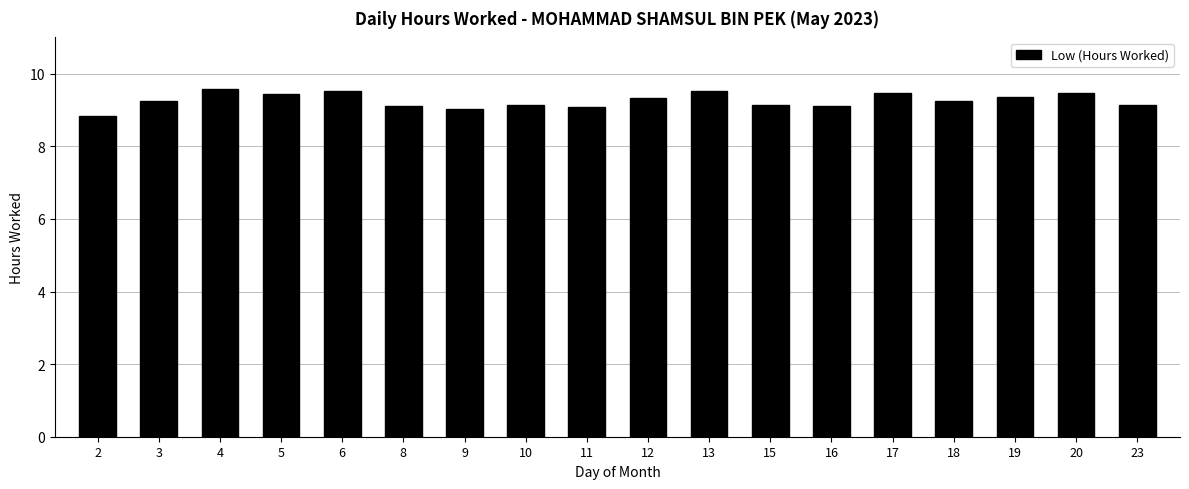

What is the value of the 17th bar from the left?

9.5